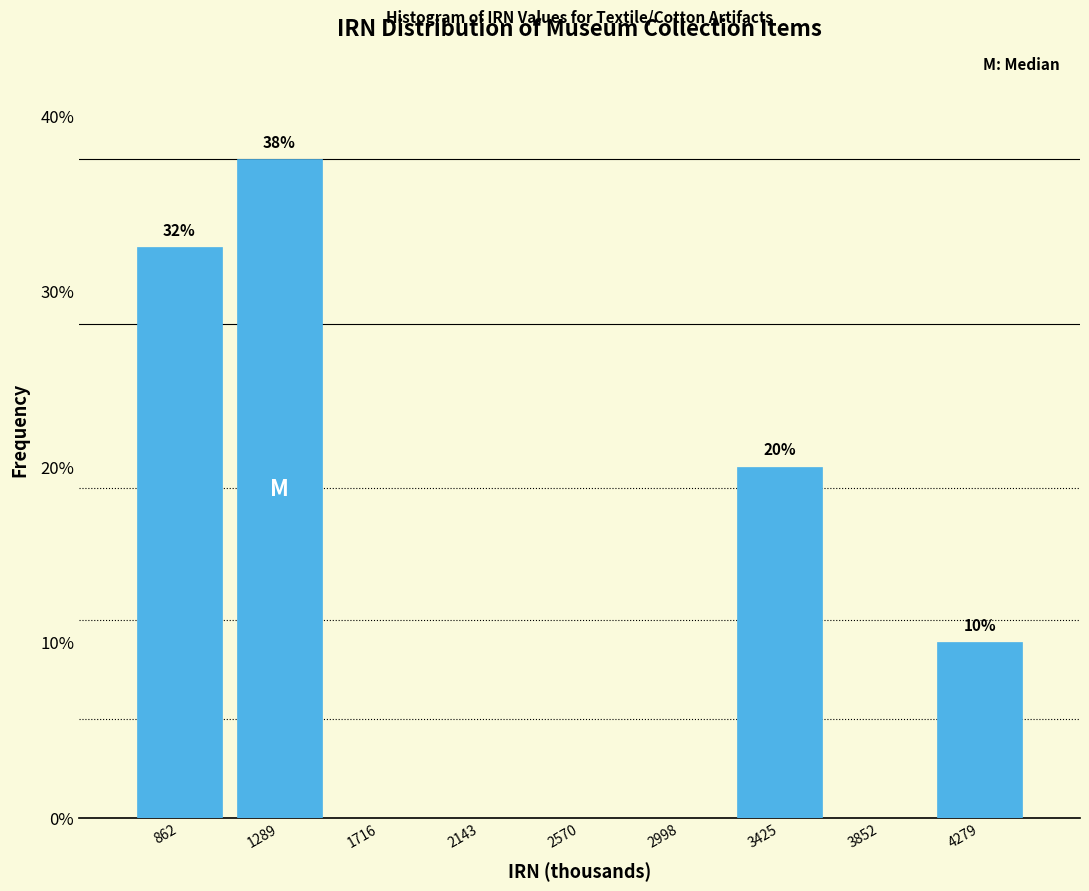

Over which range of the x-axis is the bar tallest?

1100 to 1500